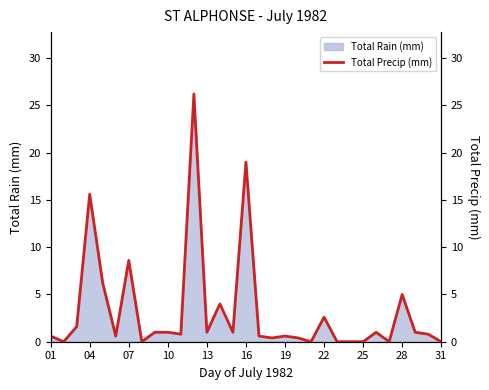

What is the maximum value for Total Rain (mm)?

26.2